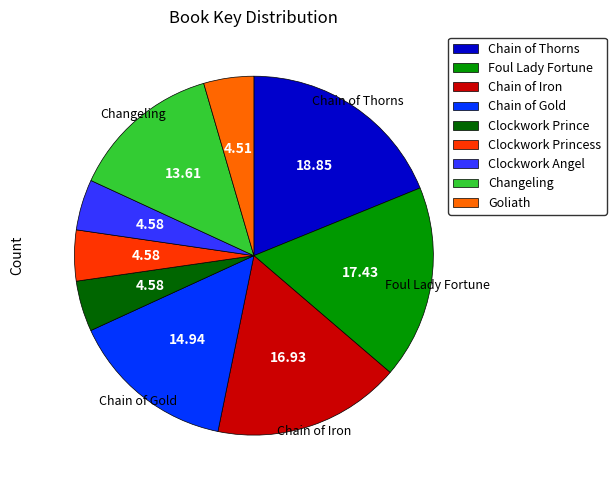

True or false: Clockwork Princess accounts for 5% of the total.

True